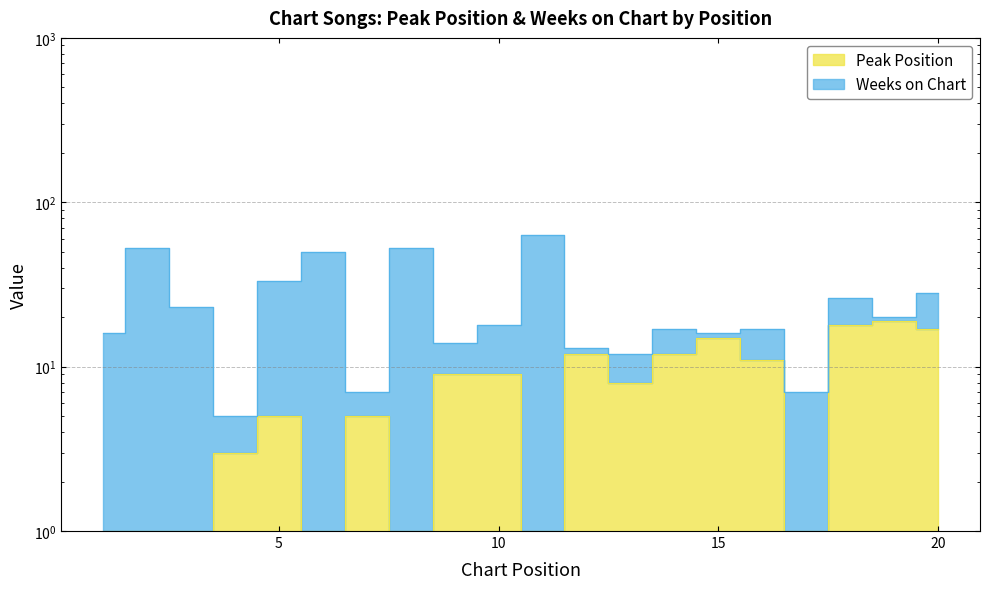

How many interior local peaks (higher than both neighbors) does the data have?

5